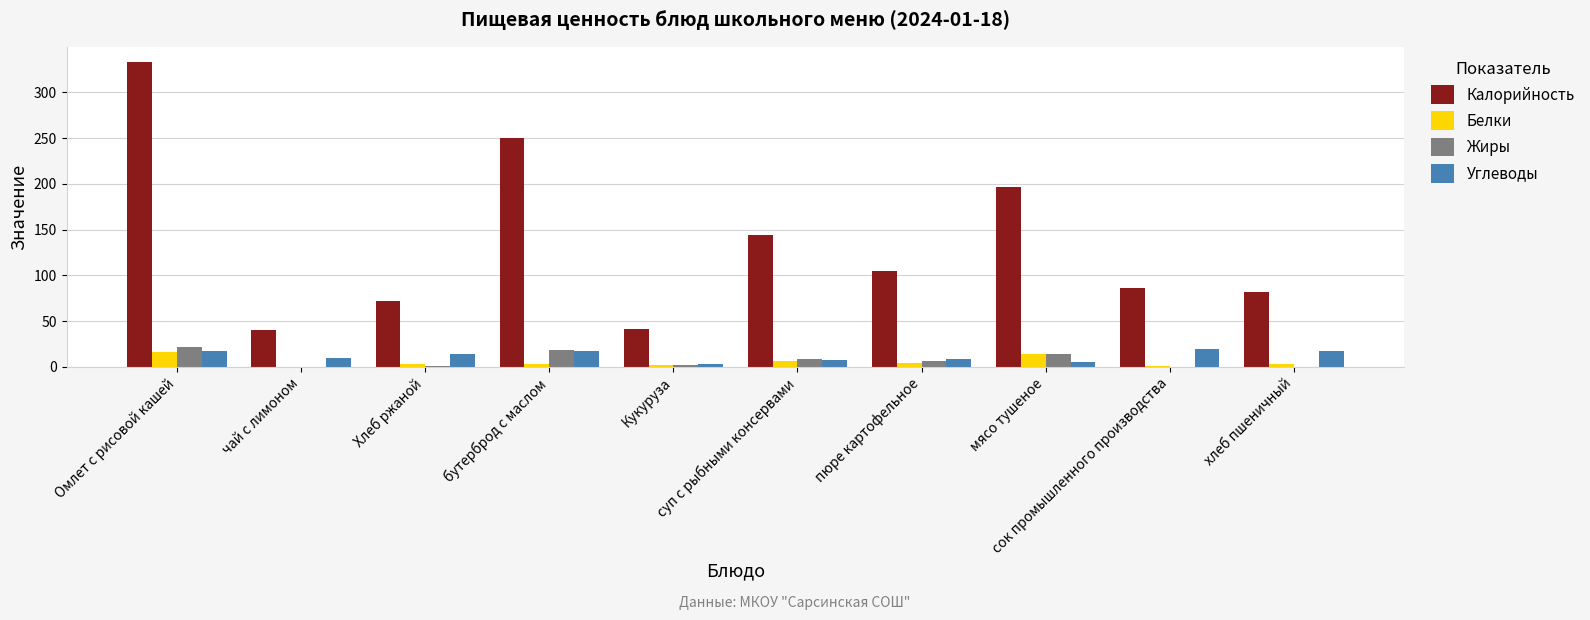

Which label corresponds to the largest value in the chart?

Омлет с рисовой кашей